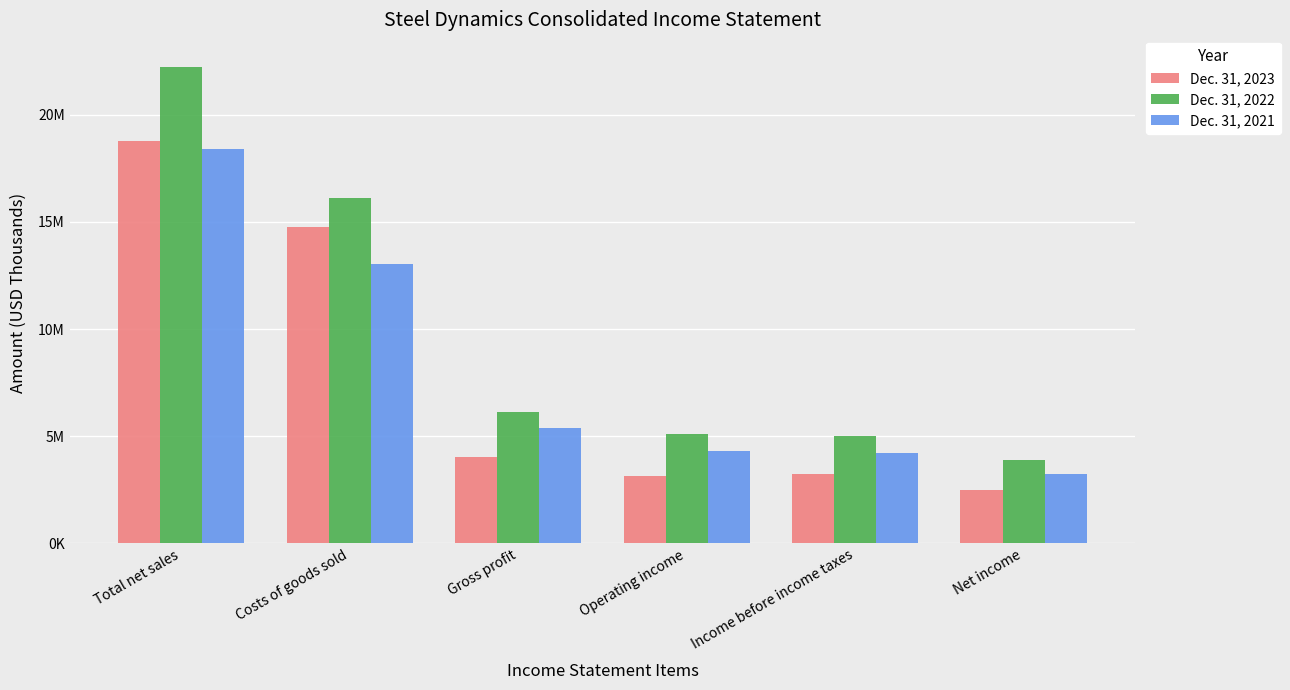

Which series changed the most between Gross profit and Income before income taxes?

Dec. 31, 2021